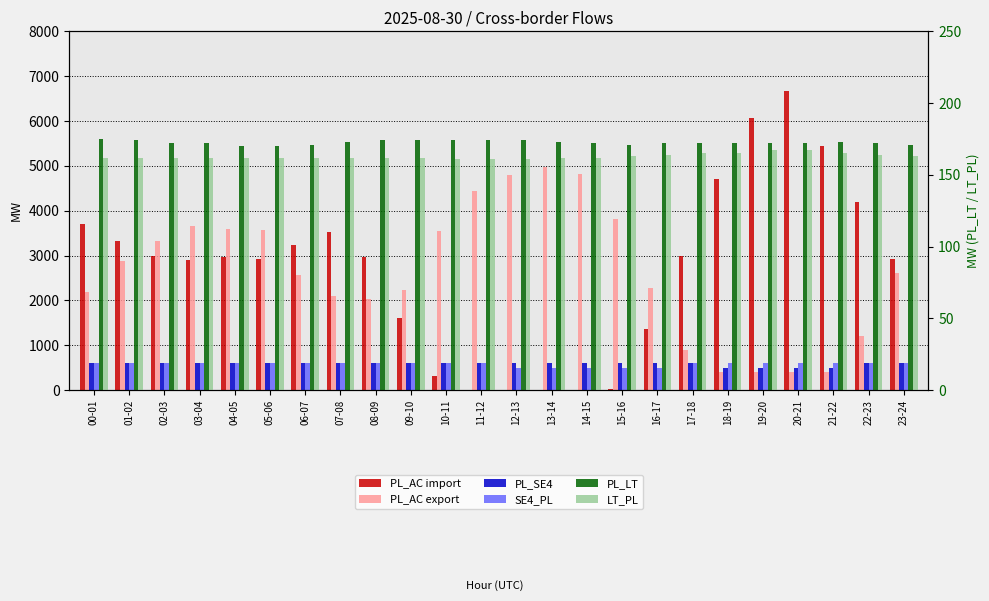

What position from the left is 07-08?

8